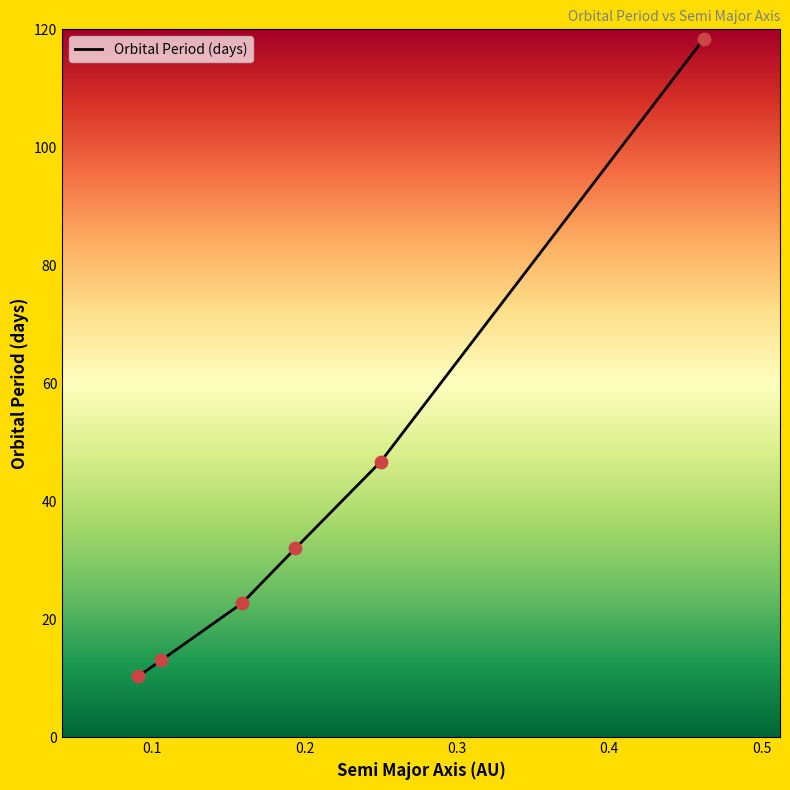

What is the maximum value shown in the chart?

118.4